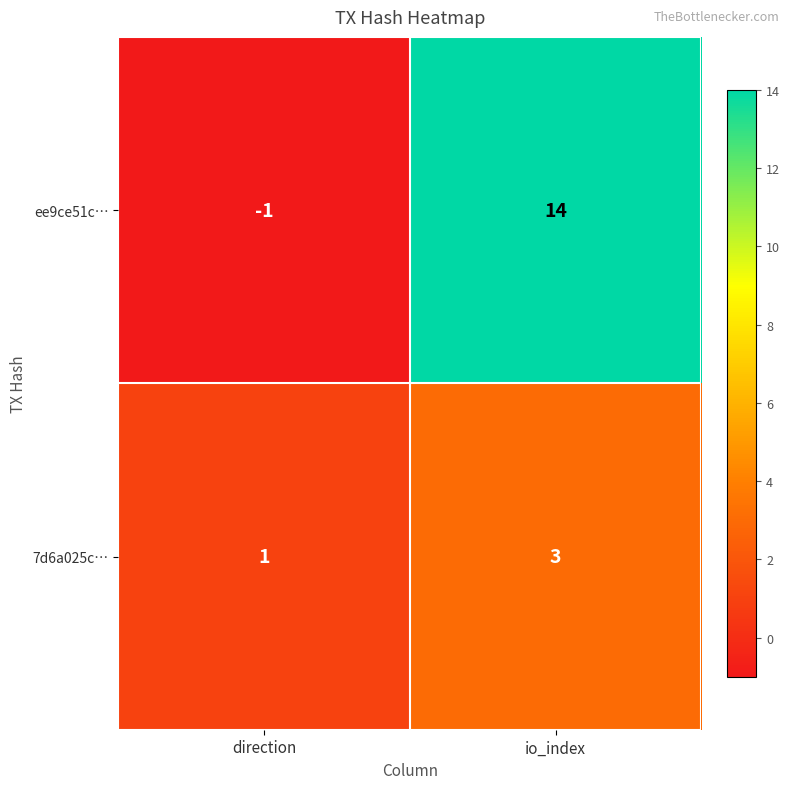

What is the difference between the highest and lowest values at direction?

2